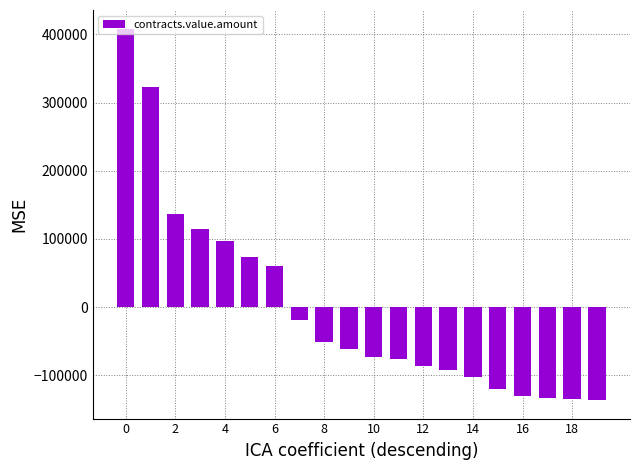

What is the smallest value displayed?

-136256.2